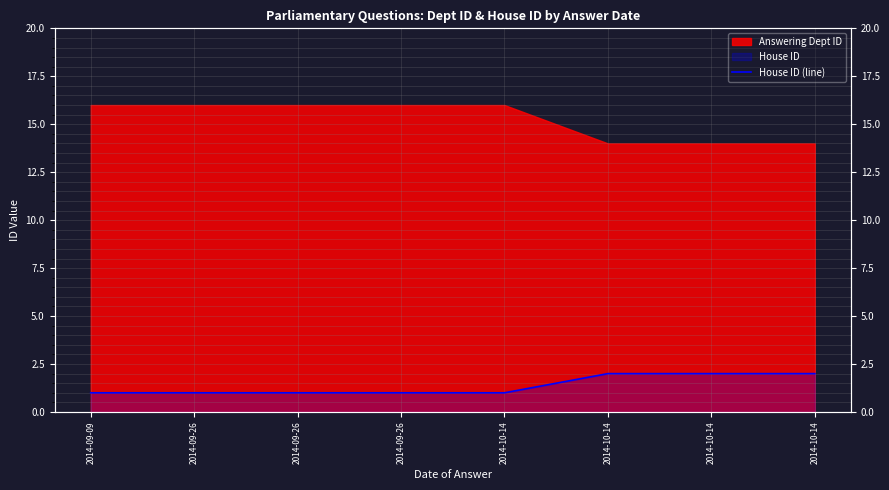

Reading right to left, transcribe all the data shown in this chart.

2014-10-14=2	2014-10-14=2	2014-10-14=2	2014-10-14=1	2014-09-26=1	2014-09-26=1	2014-09-26=1	2014-09-09=1